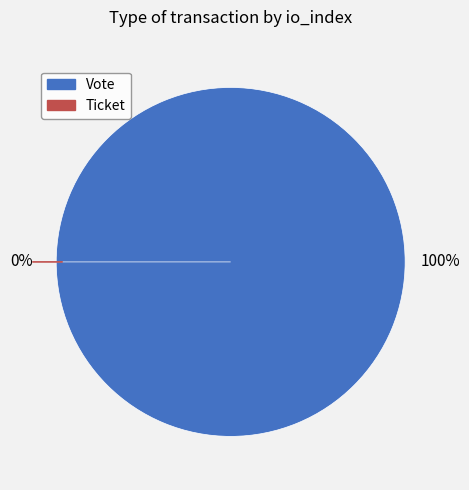

How many segments does this pie chart have?

2